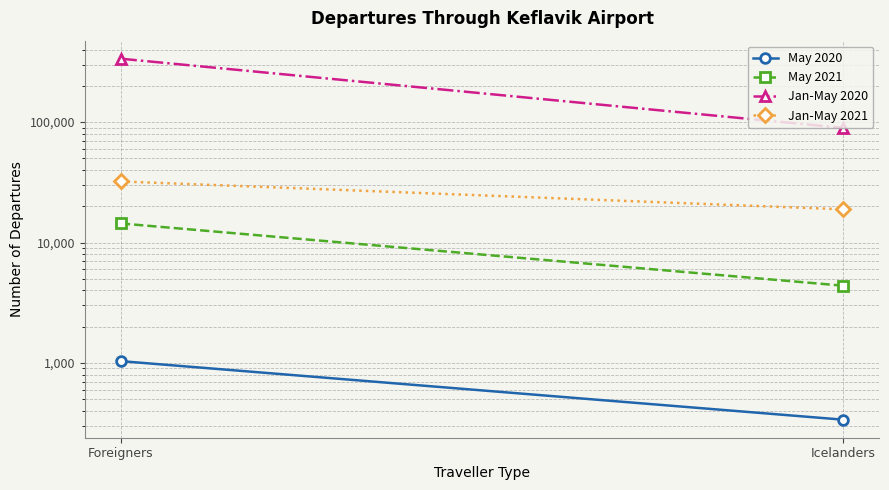

Reading right to left, list all the values displayed in this chart.

May 2020: Icelanders=338	Foreigners=1035
May 2021: Icelanders=4380	Foreigners=14395
Jan-May 2020: Icelanders=89430	Foreigners=335751
Jan-May 2021: Icelanders=18863	Foreigners=32140